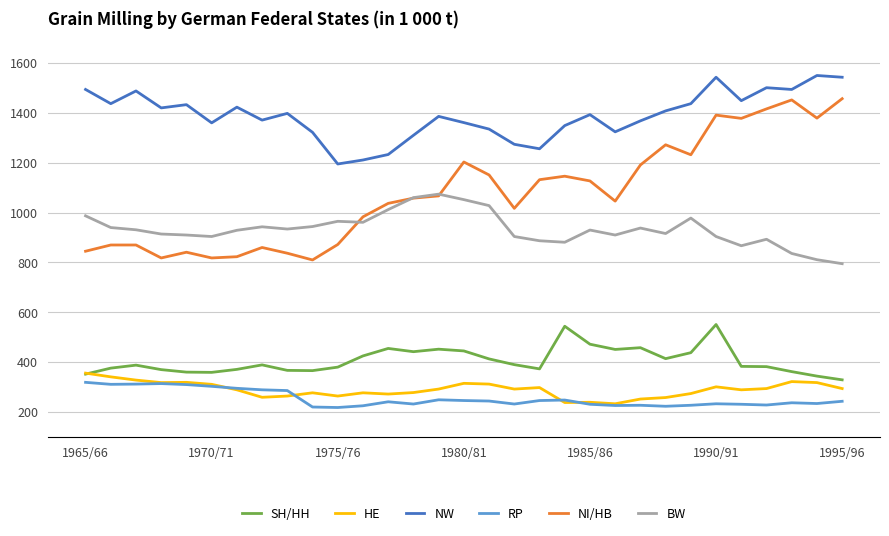

True or false: NW and RP intersect in this chart.

False